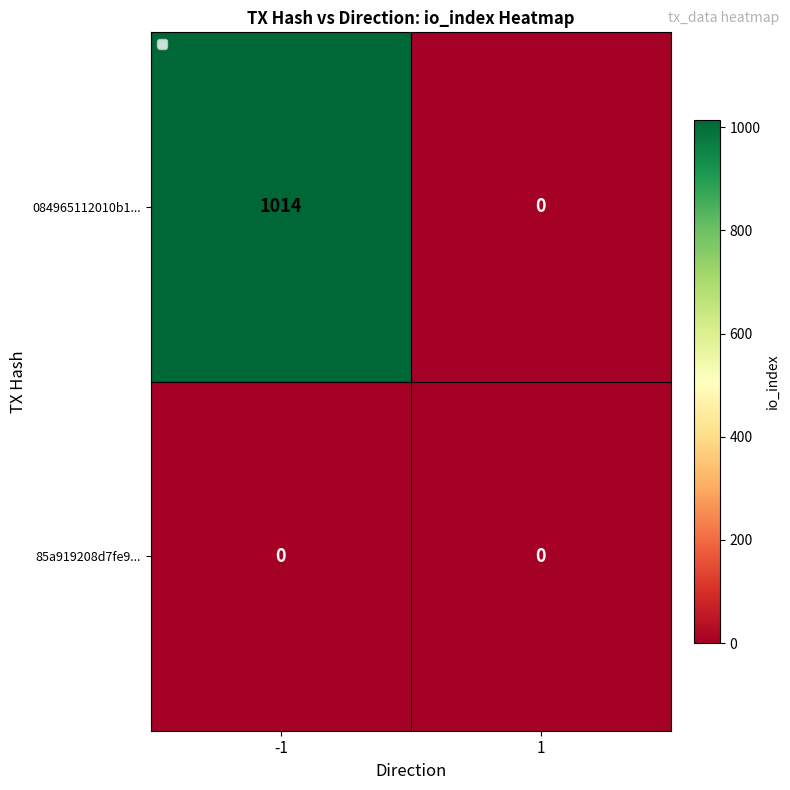

Which series has the widest spread of values?

084965112010b1...